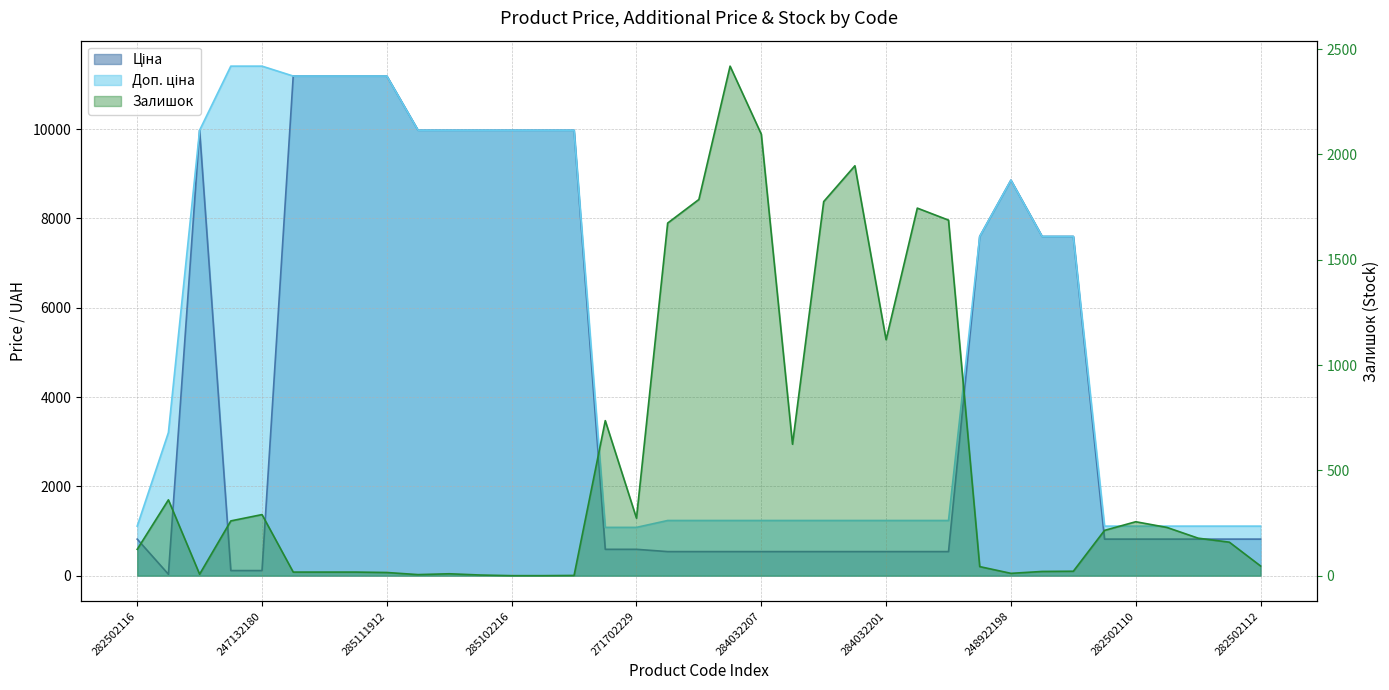

At which label does Ціна reach its minimum?

283972211